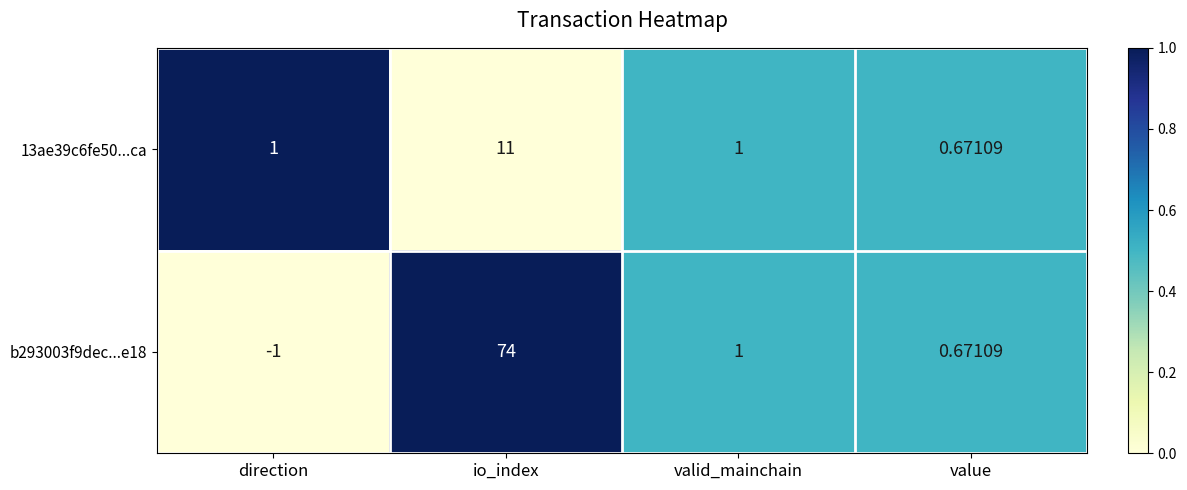

List the labels in order of b293003f9dec...e18 value, largest first.

io_index, valid_mainchain, value, direction